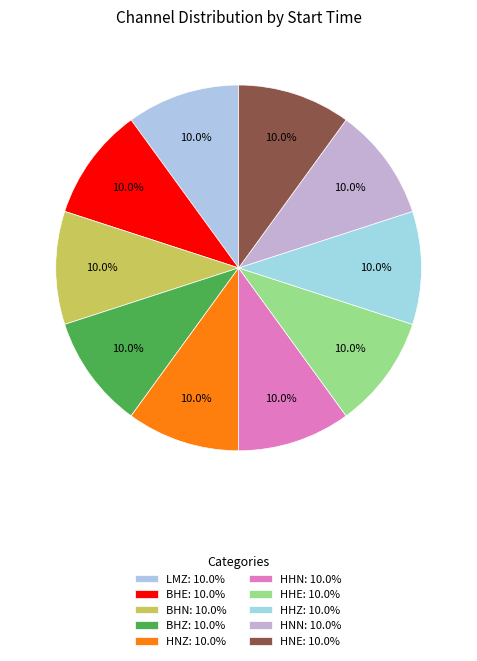

How many segments does this pie chart have?

10